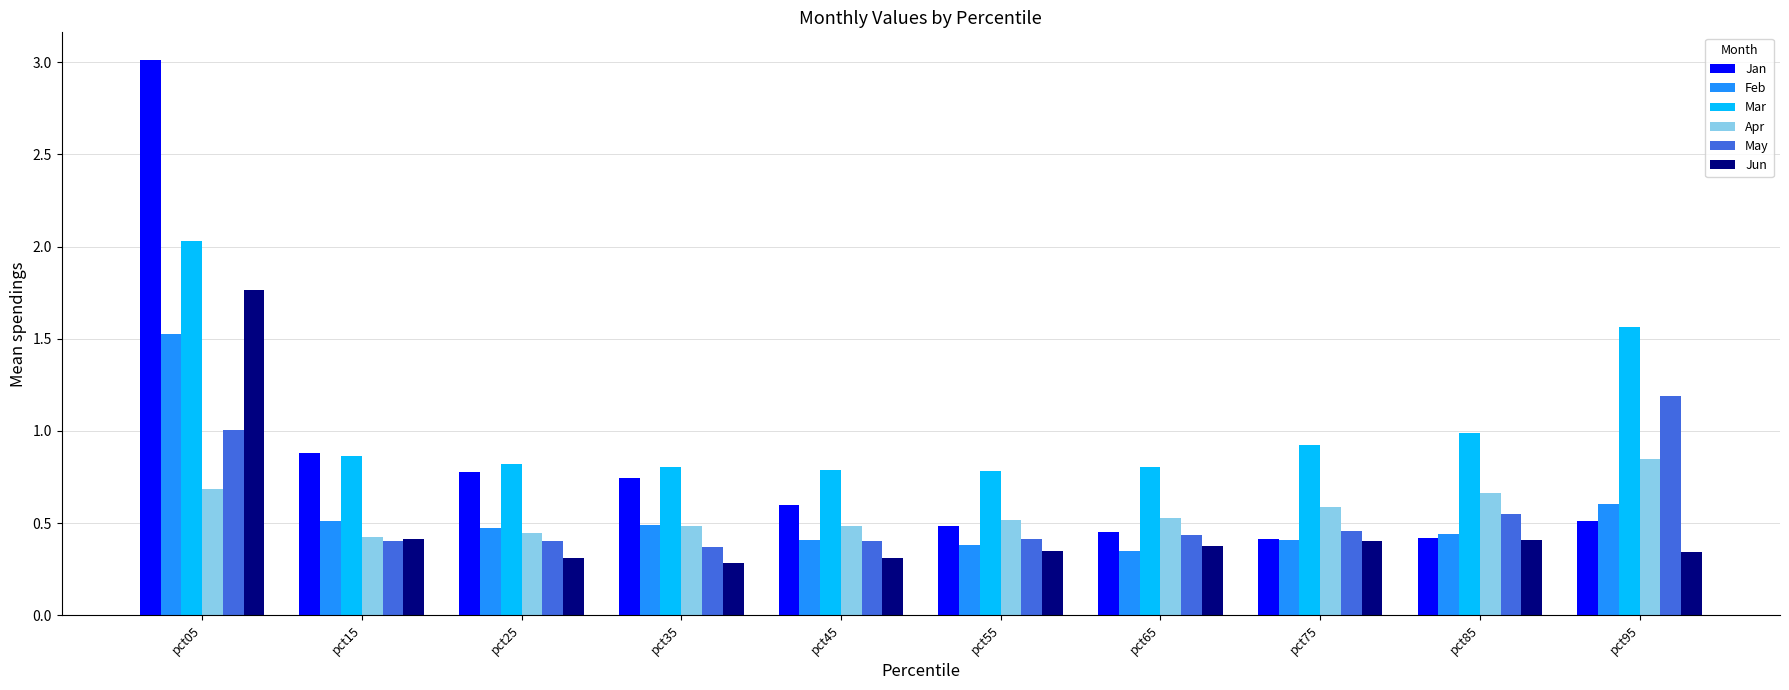

Which series has the widest spread of values?

Jan